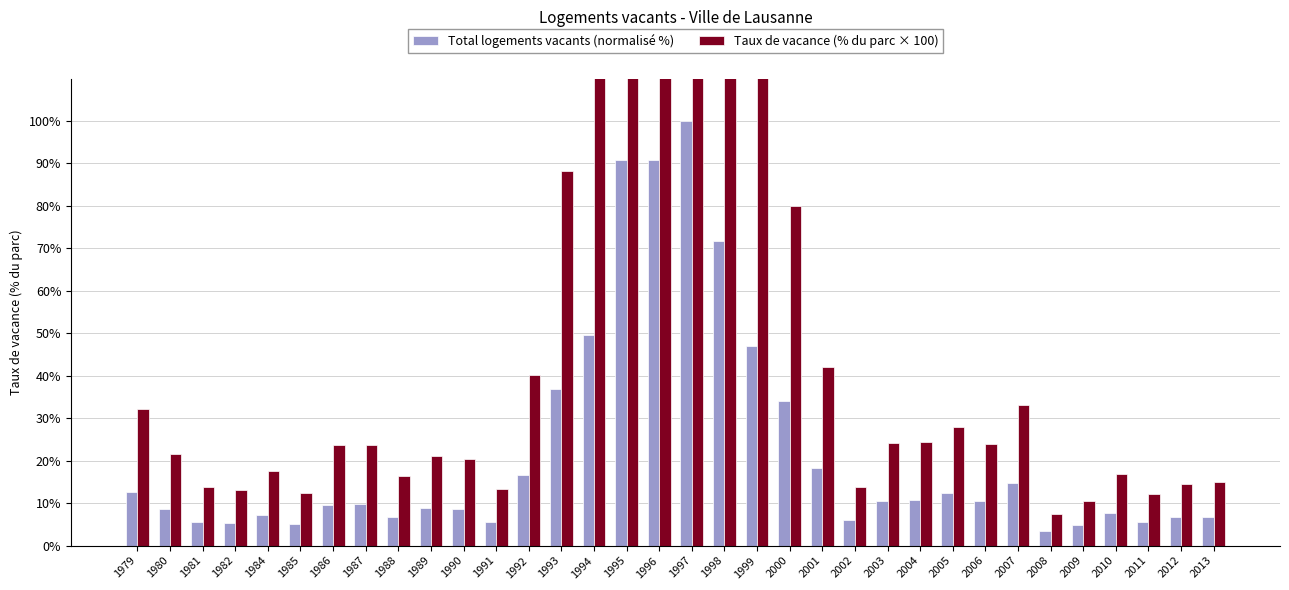

How many data points in Total logements vacants (normalisé %) are less than 9?

16